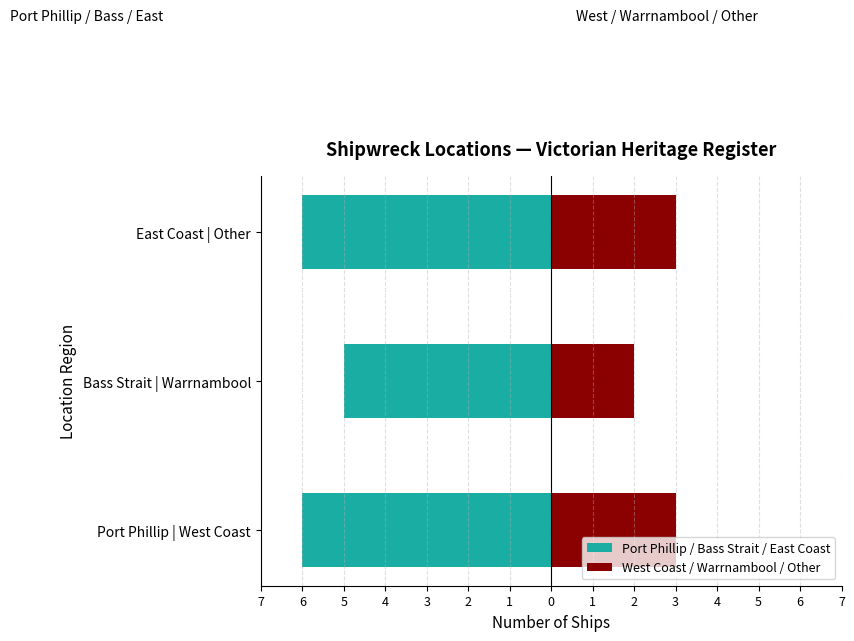

What is the minimum value for West Coast / Warrnambool / Other?

2